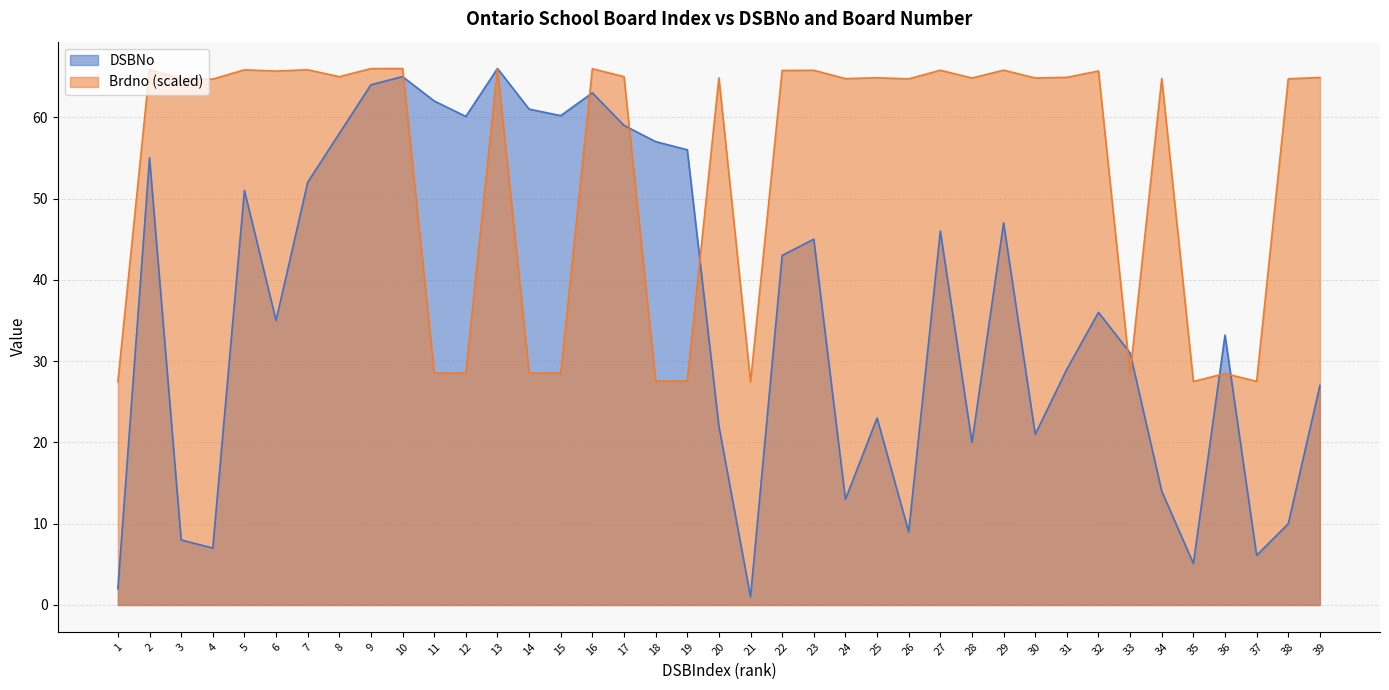

What is the difference between the maximum and minimum values in the DSBNo series?

65.0